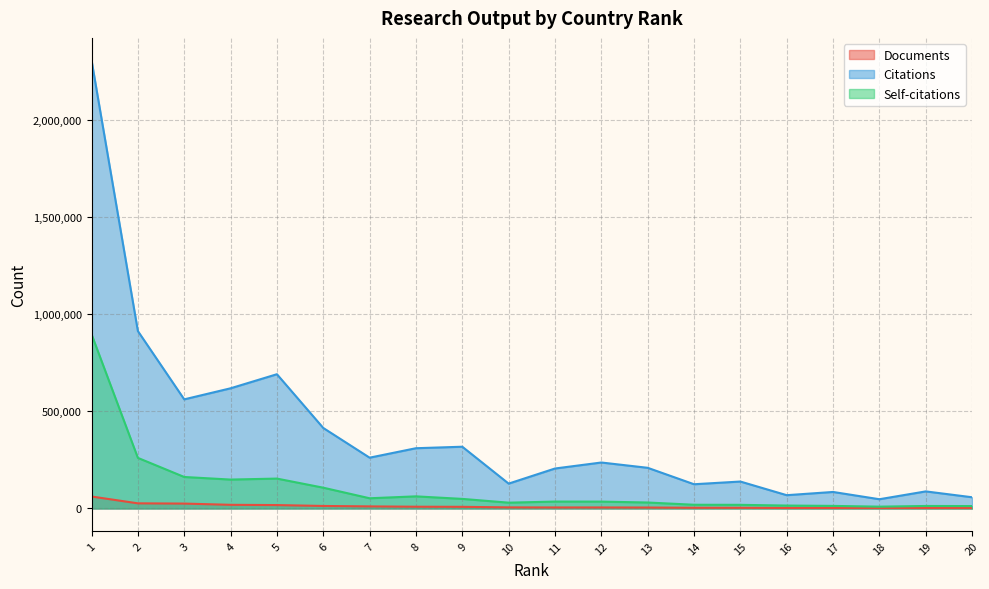

True or false: Citations and Self-citations cross at least once.

False